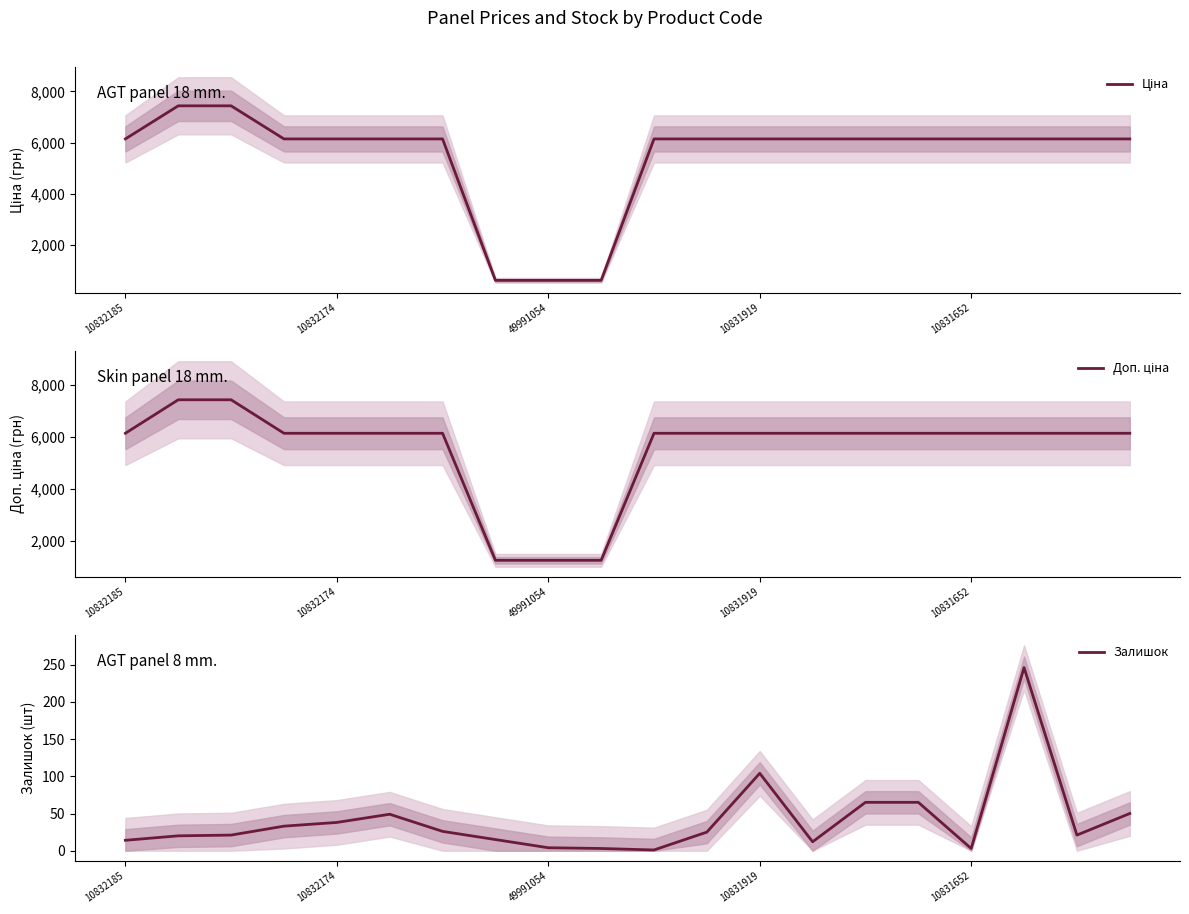

What is the difference between the second highest and second lowest values in the Залишок series?

101